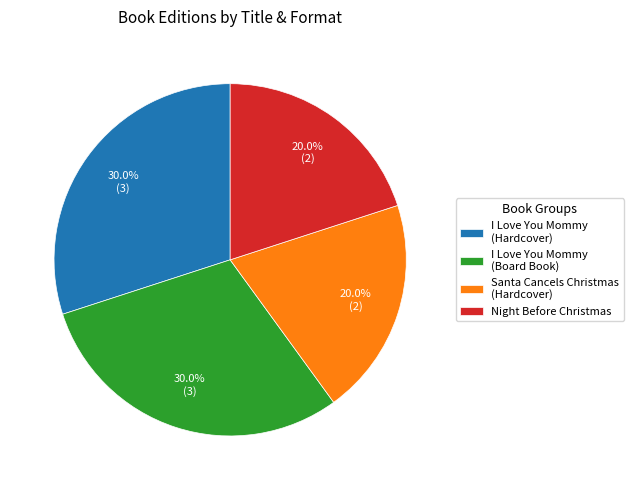

How much of the chart is everything except Santa Cancels Christmas (Hardcover)?

80.0%